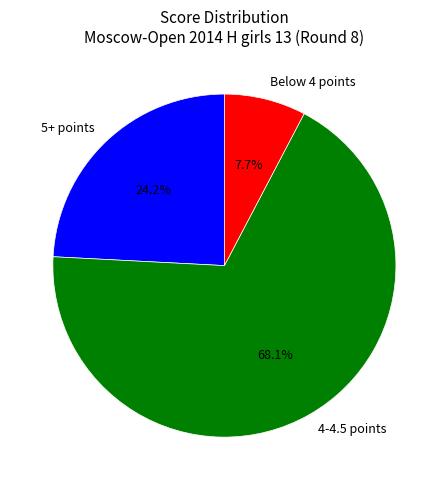

To the nearest percent, what is the difference between the largest and smallest slice percentages?

60%